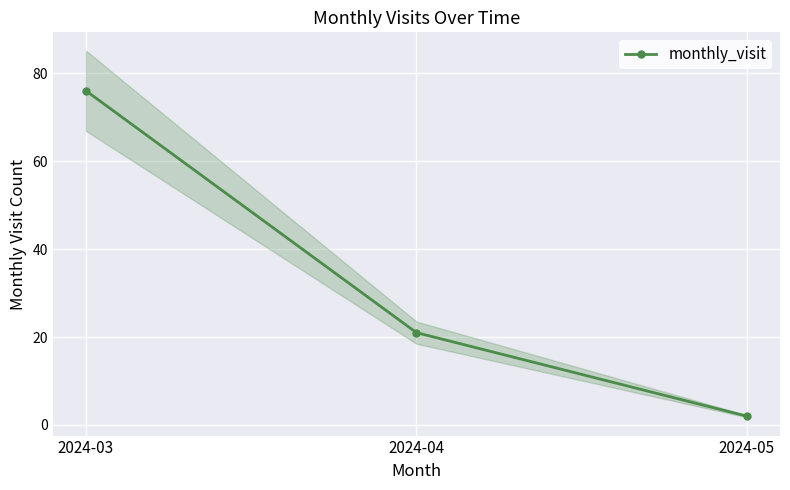

Count the values in the range 2 to 76.

3